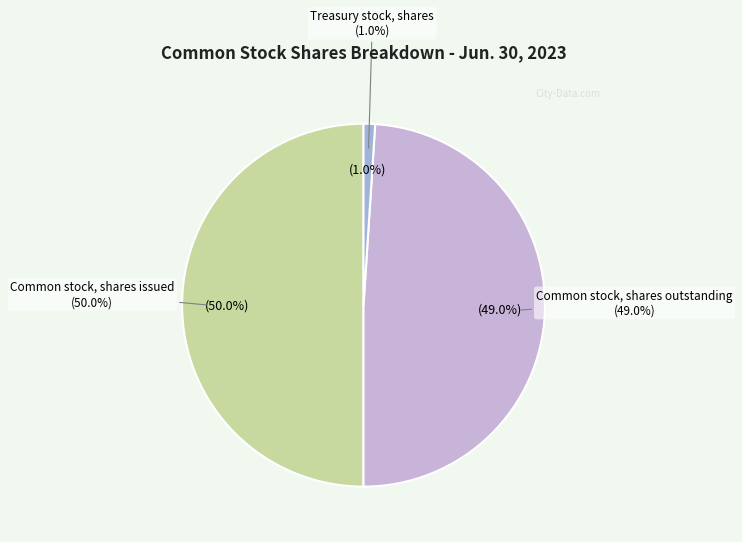

Approximately how many times larger is the value at Common stock, shares outstanding compared to Treasury stock, shares?

47.7